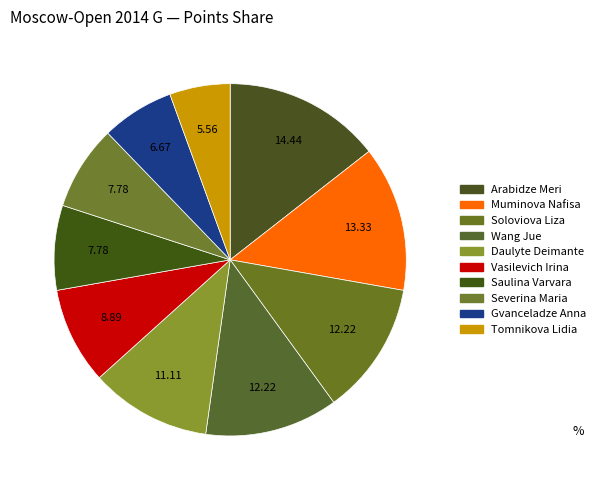

The Gvanceladze Anna slice represents 7% of the pie. True or false?

True